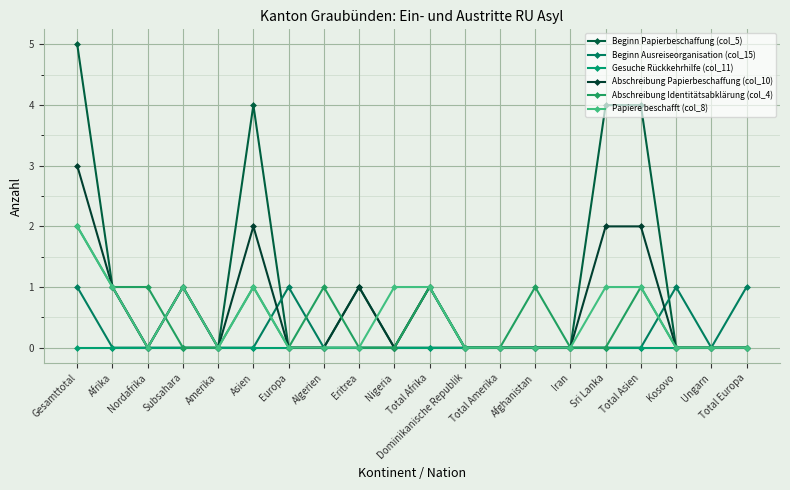

Reading left to right, list all the values displayed in this chart.

Beginn Papierbeschaffung (col_5): 5	1	0	1	0	4	0	0	1	0	1	0	0	0	0	4	4	0	0	0
Beginn Ausreiseorganisation (col_15): 1	0	0	0	0	0	1	0	0	0	0	0	0	0	0	0	0	1	0	1
Gesuche Rückkehrhilfe (col_11): 0	0	0	0	0	0	0	0	0	0	0	0	0	0	0	0	0	0	0	0
Abschreibung Papierbeschaffung (col_10): 3	1	0	1	0	2	0	0	1	0	1	0	0	0	0	2	2	0	0	0
Abschreibung Identitätsabklärung (col_4): 2	1	1	0	0	1	0	1	0	0	1	0	0	1	0	0	1	0	0	0
Papiere beschafft (col_8): 2	1	0	1	0	1	0	0	0	1	1	0	0	0	0	1	1	0	0	0